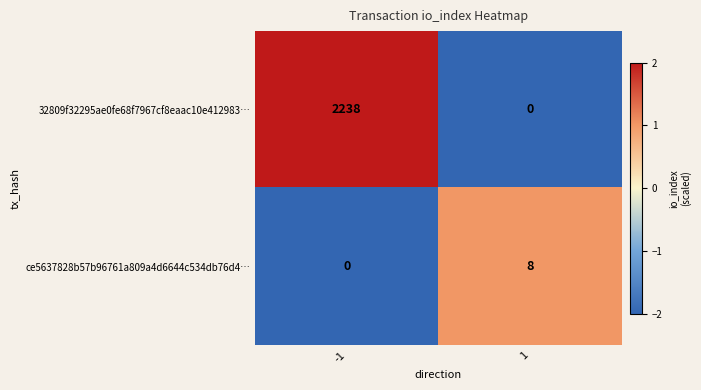

What is the maximum value shown in the chart?

2238